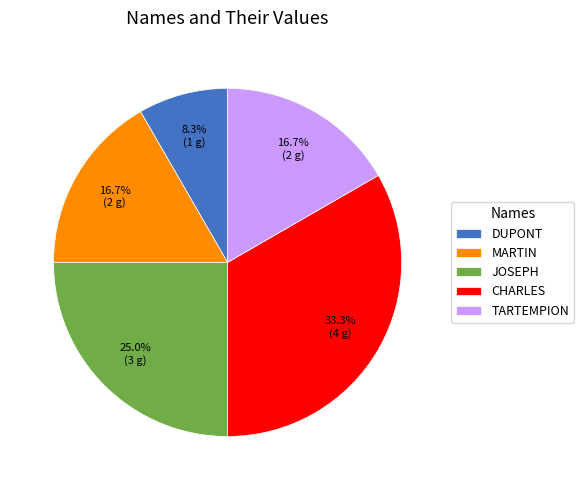

True or false: JOSEPH accounts for 25% of the total.

True